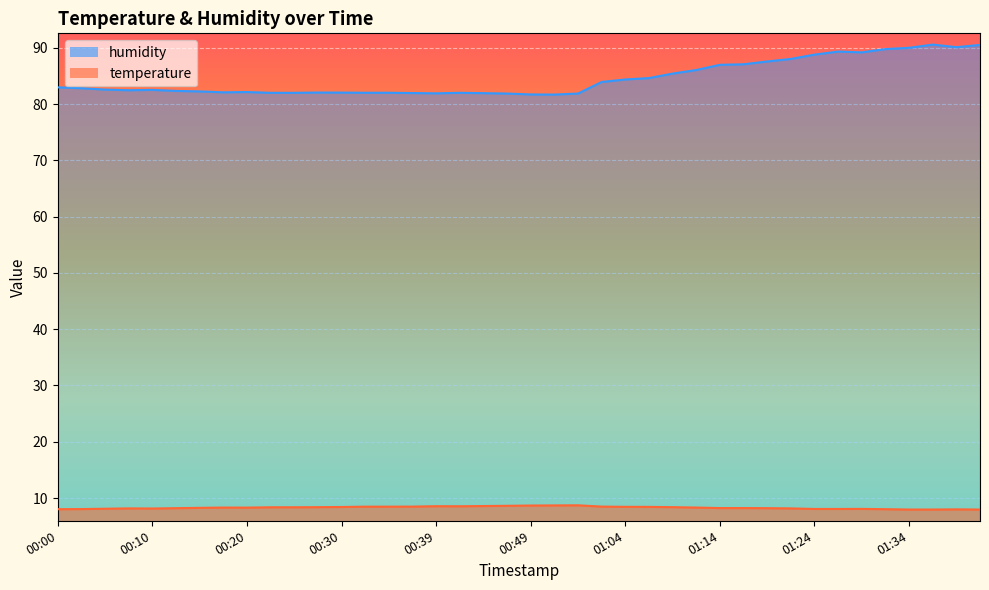

True or false: humidity and temperature cross at least once.

False